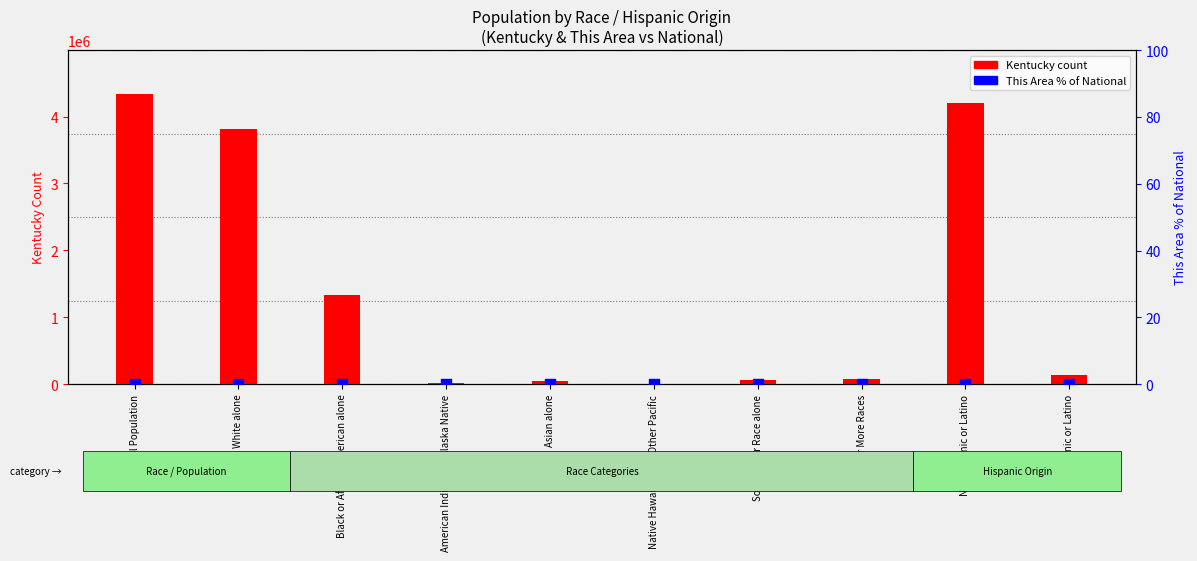

What are all the series names shown in the legend?

Kentucky count, This Area % of National